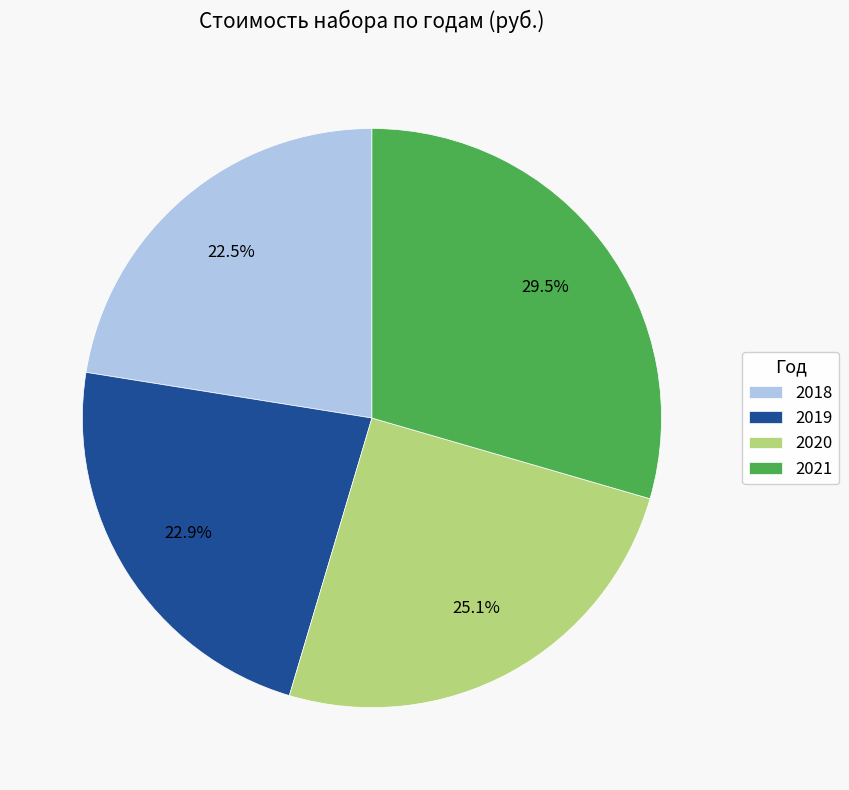

To the nearest percent, what percentage of the pie is 2020?

25%